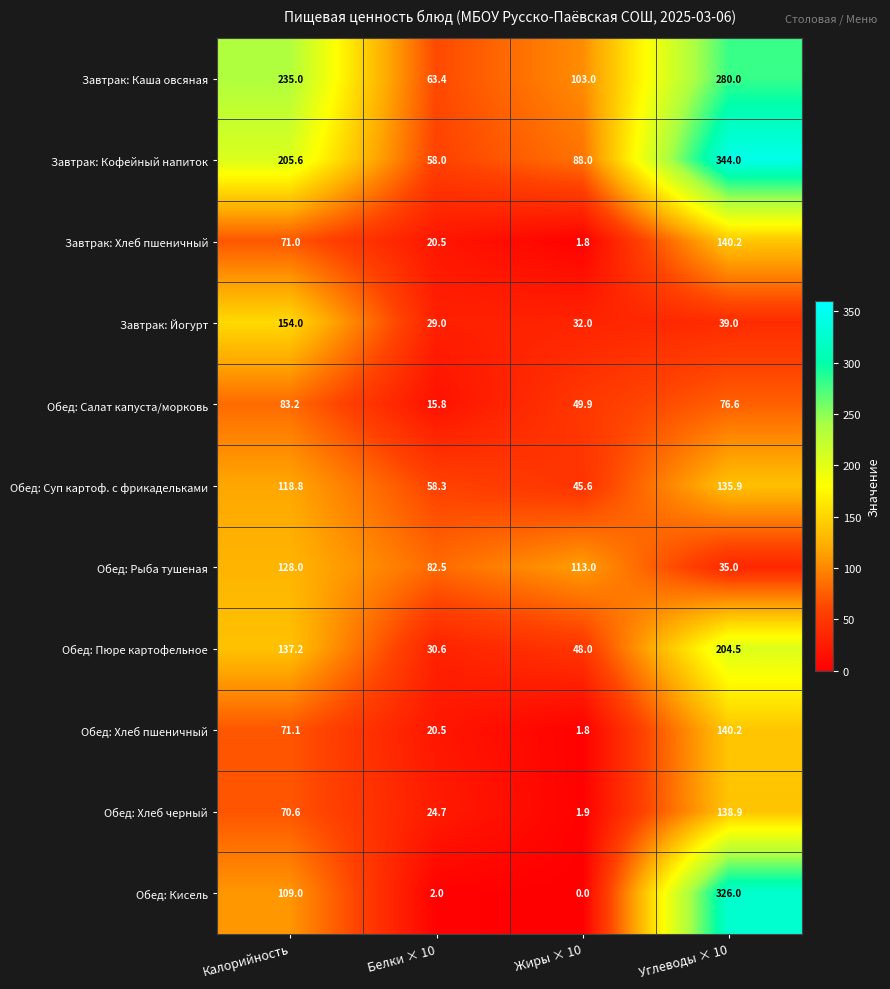

What is the difference between the highest and lowest values at Жиры × 10?

113.0